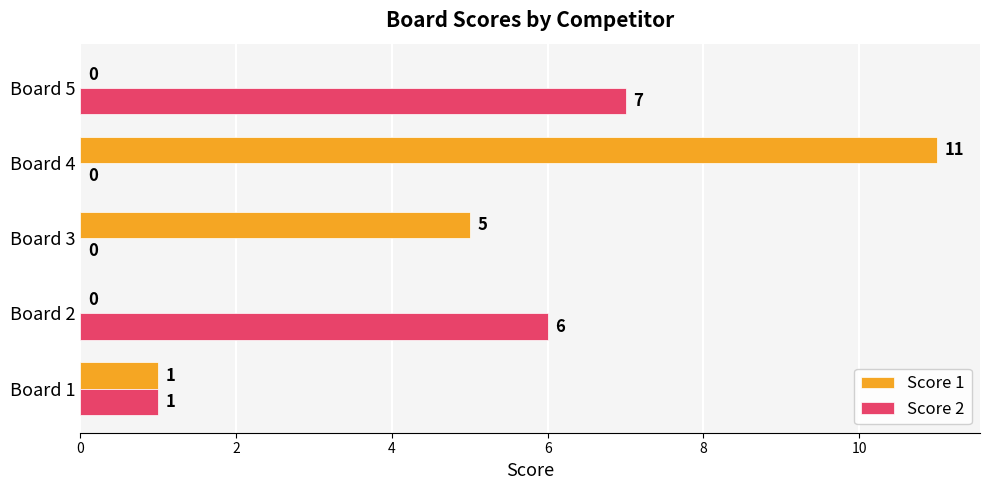

Which series changed the most between Board 1 and Board 4?

Score 1